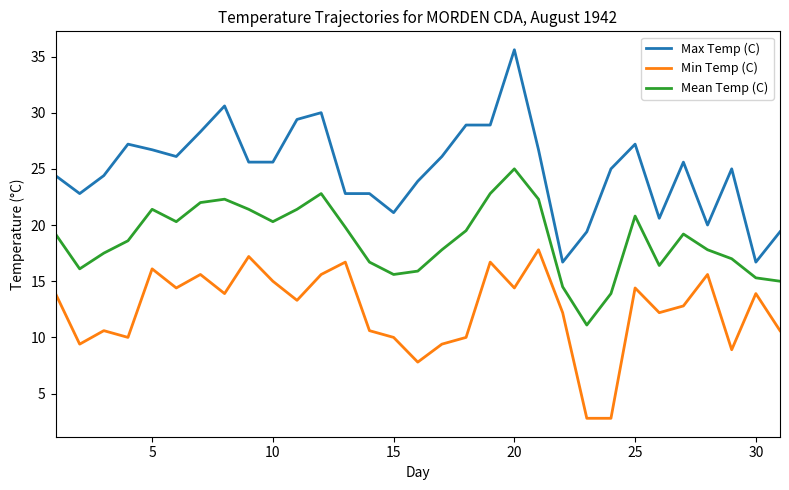

Which series has the largest range (max minus min)?

Max Temp (C)